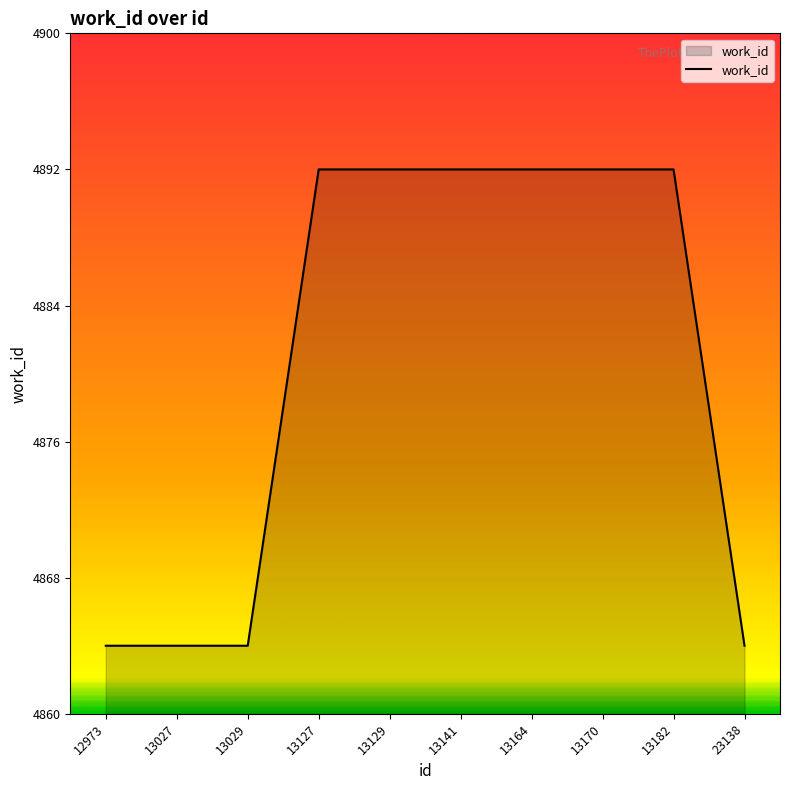

What is the ratio of the value at 13129 to the value at 13141?

1.0